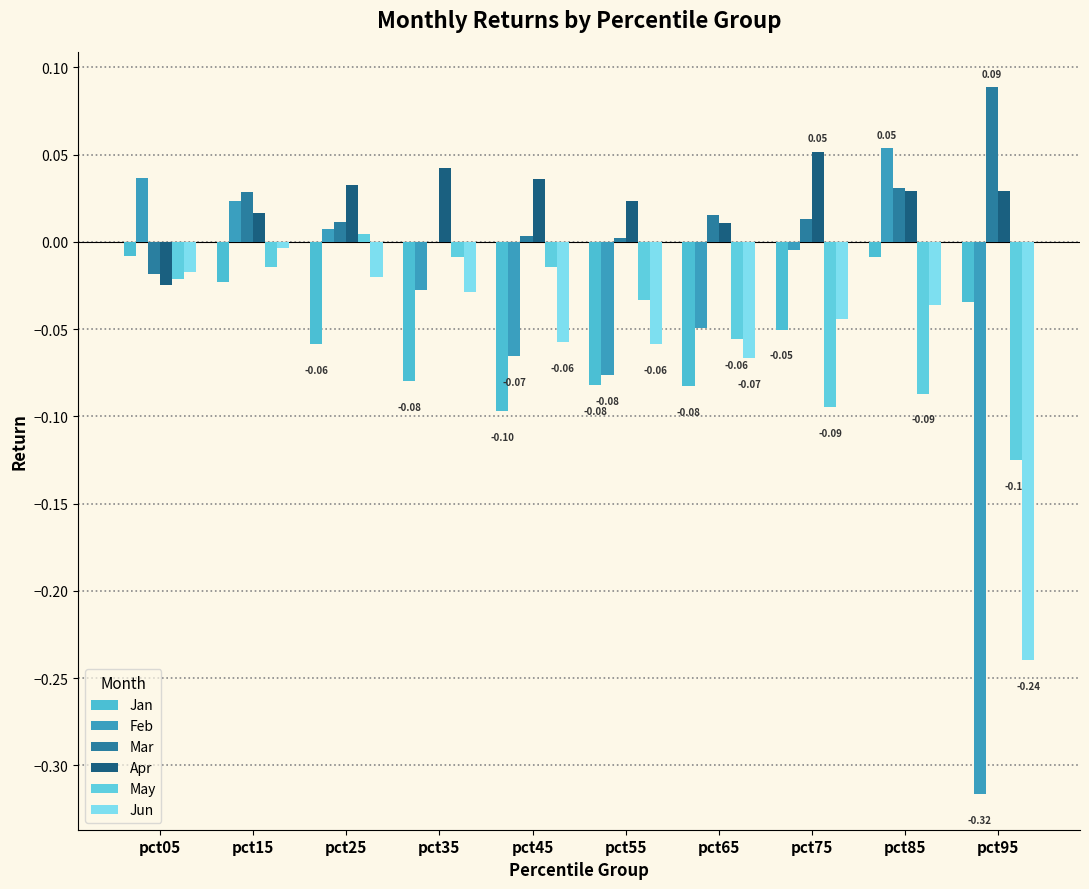

Which category has the lowest value across all series?

pct95